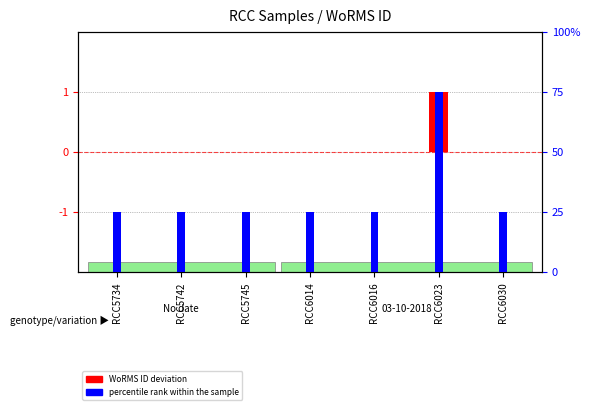

Which series has the widest spread of values?

percentile rank within the sample